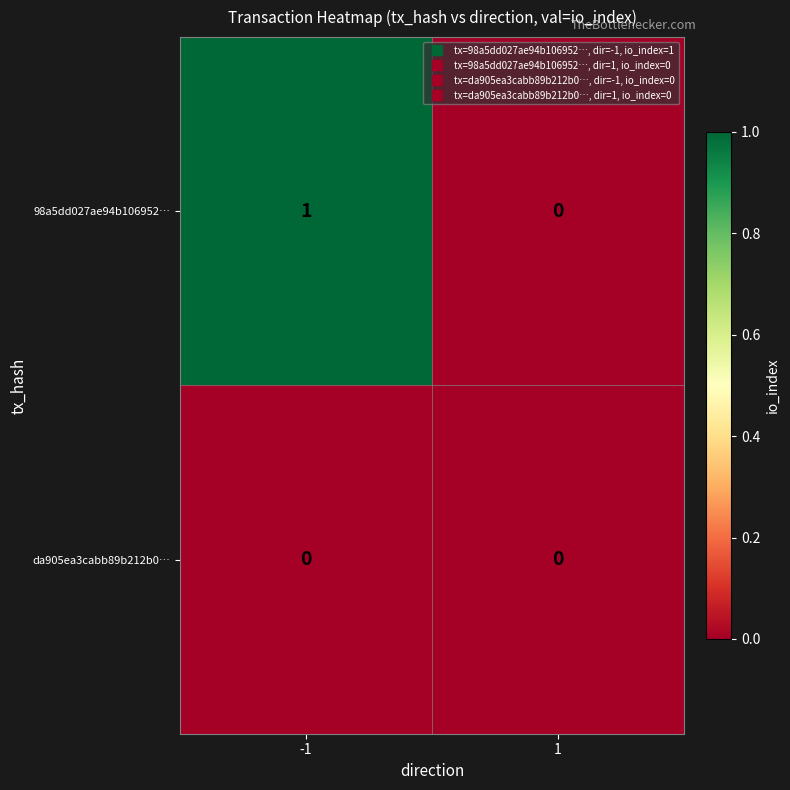

Reading left to right, what are all the values shown in this chart?

98a5dd027ae94b106952…: 1	0
da905ea3cabb89b212b0…: 0	0